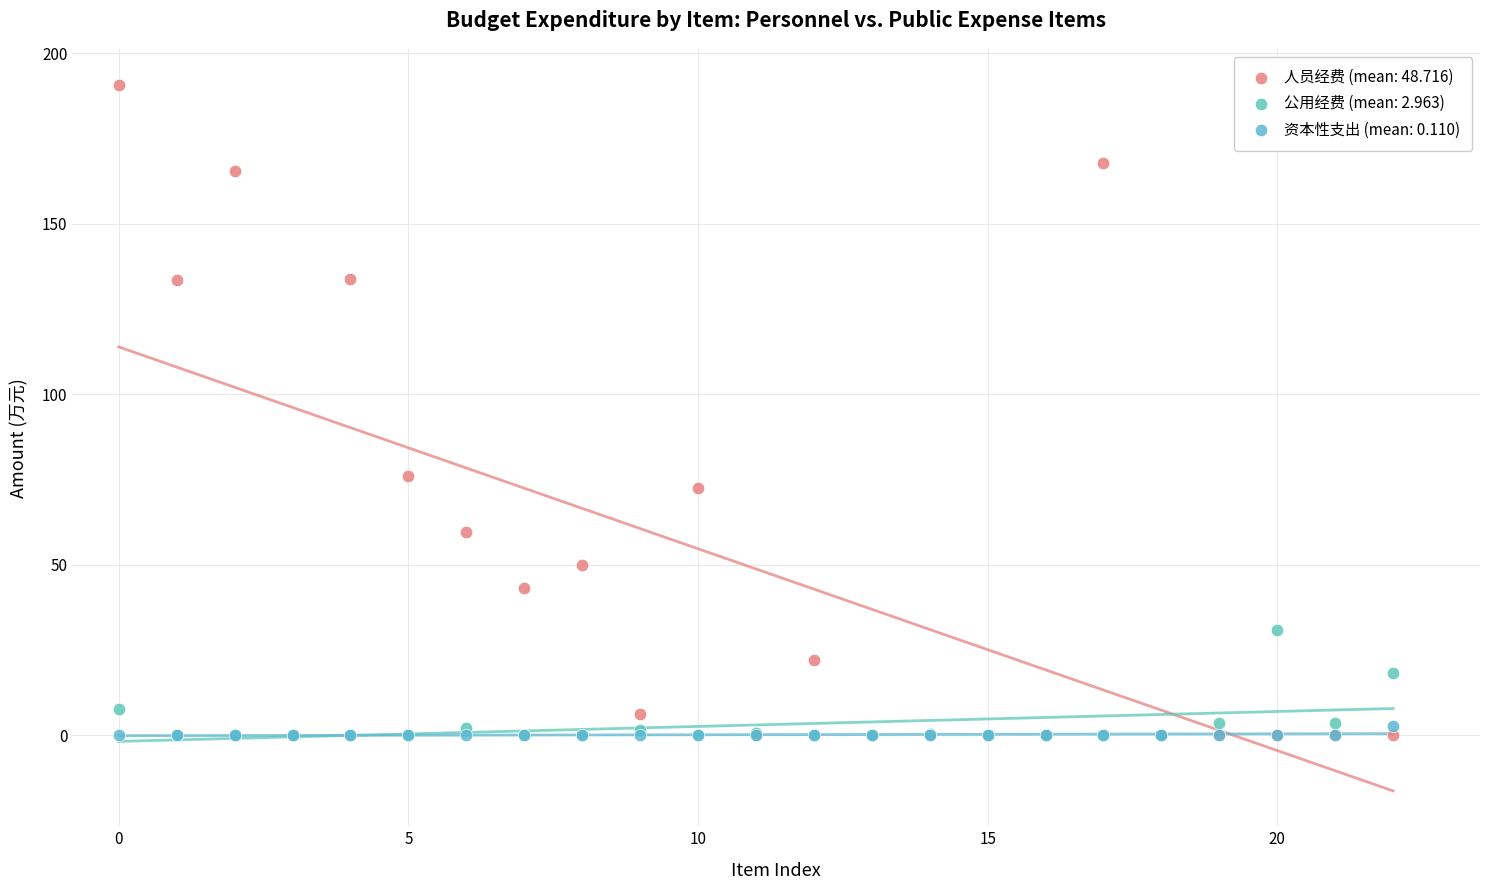

Which series has the widest spread of Y values?

人员经费 (mean: 48.716)